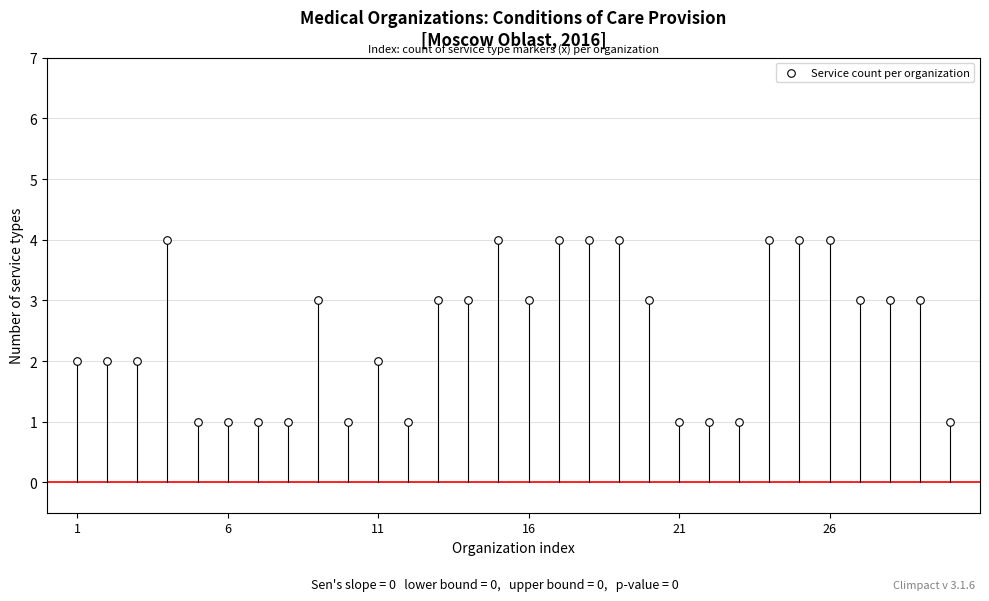

What is the range of X values (max minus min)?

29